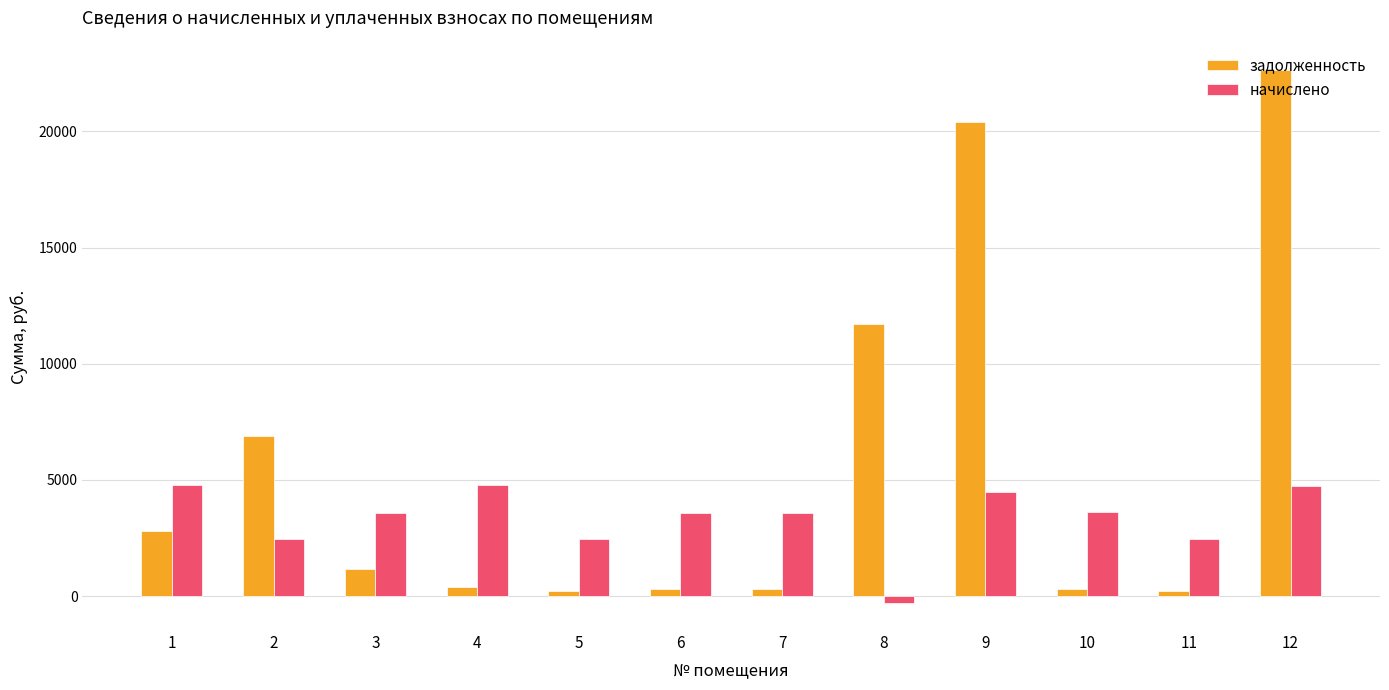

What is the difference between the maximum and minimum values in the задолженность series?

22437.2